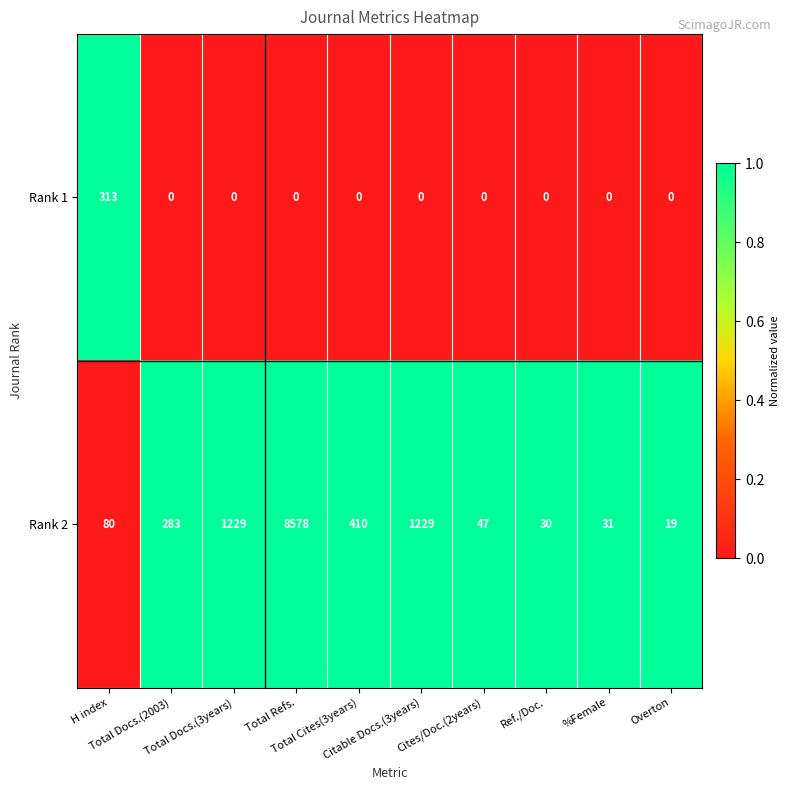

Count the number of categories in the chart.

10